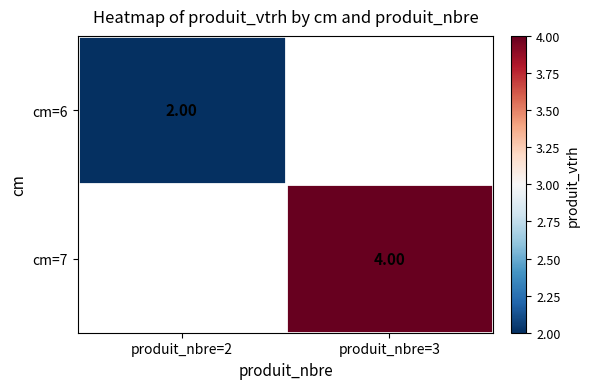

Which category has the highest value across all series?

produit_nbre=3